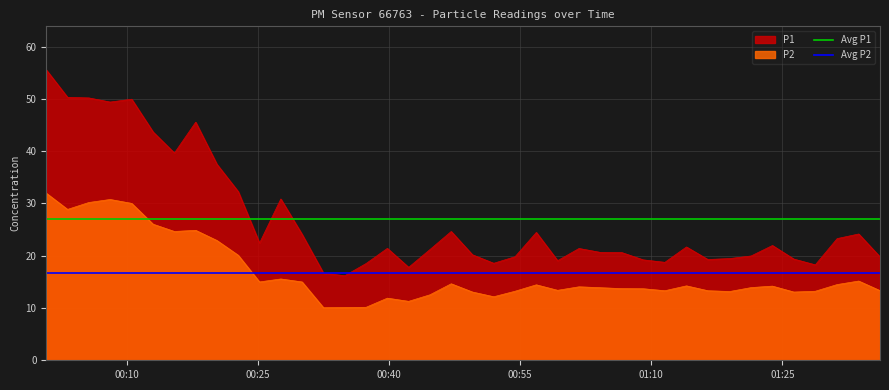

What is the lowest value of the P2 series?

10.1